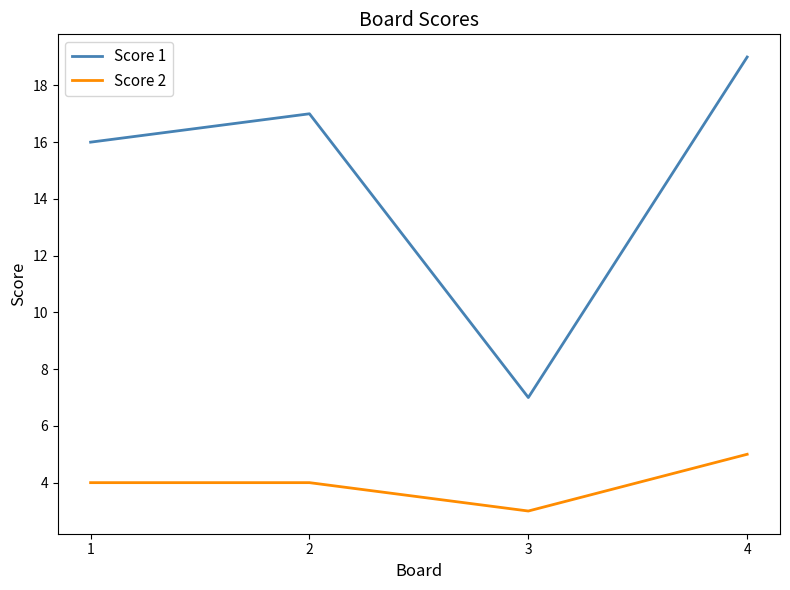

List the series in order of their overall mean, lowest first.

Score 2, Score 1